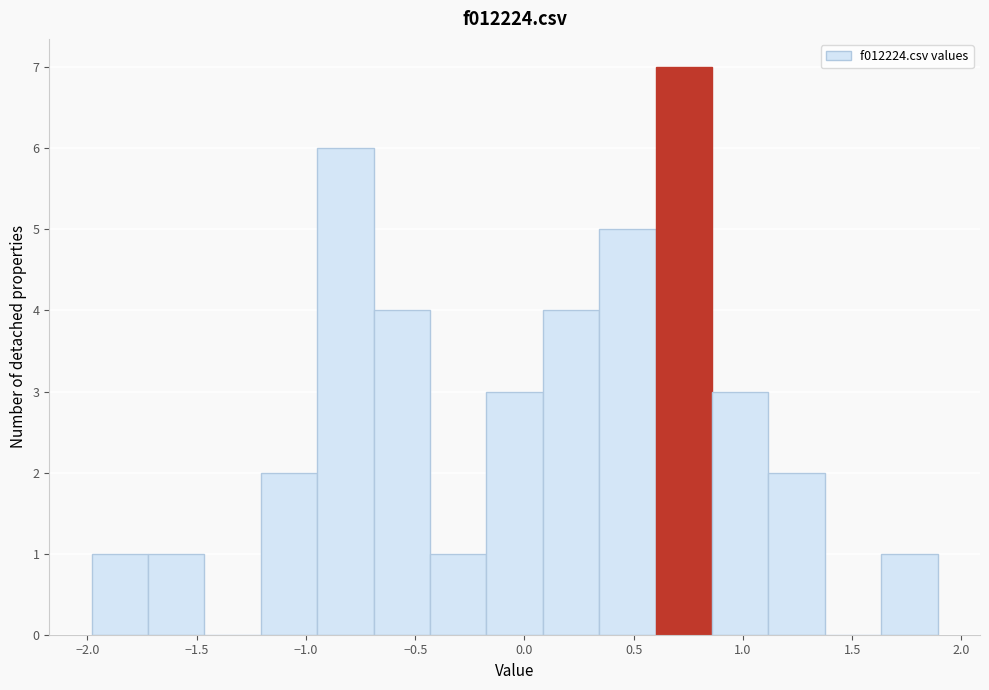

Reading left to right, transcribe this chart: for each bar, give the range it covers on the x-axis and its height. Neither the bar edges nor the heights are printed on the chart, so give them approximately, as read against the axes.

-2.00 to -1.70: 1
-1.70 to -1.45: 1
-1.45 to -1.20: 0
-1.20 to -0.95: 2
-0.95 to -0.70: 6
-0.70 to -0.45: 4
-0.45 to -0.15: 1
-0.15 to 0.10: 3
0.10 to 0.35: 4
0.35 to 0.60: 5
0.60 to 0.85: 7
0.85 to 1.10: 3
1.10 to 1.35: 2
1.35 to 1.65: 0
1.65 to 1.90: 1